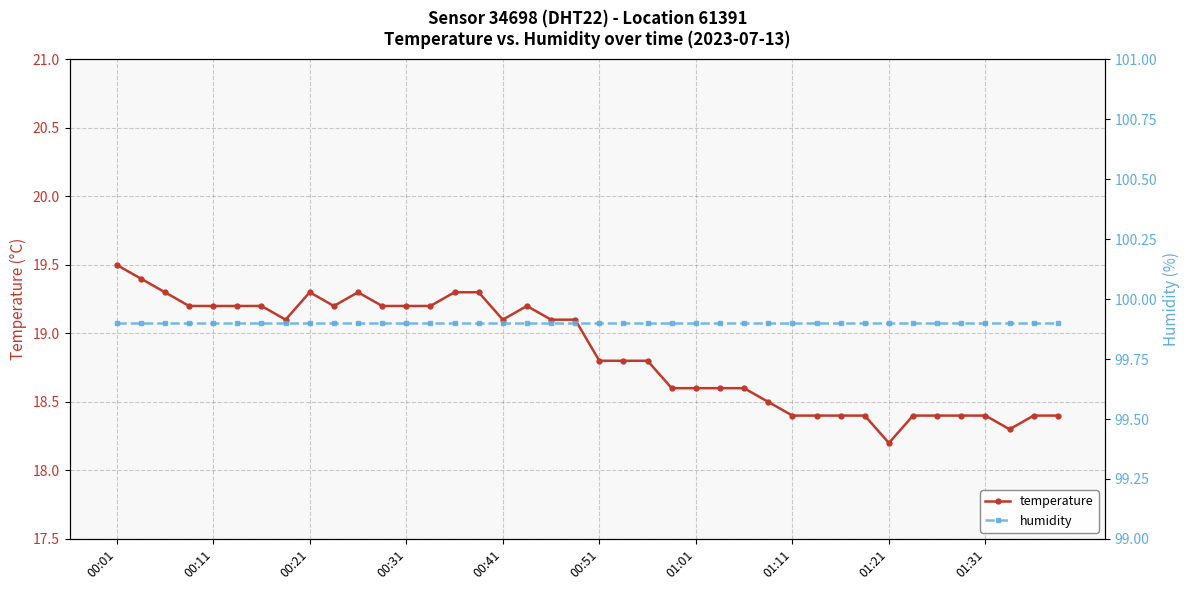

True or false: temperature has more than 0 interior local peaks.

True